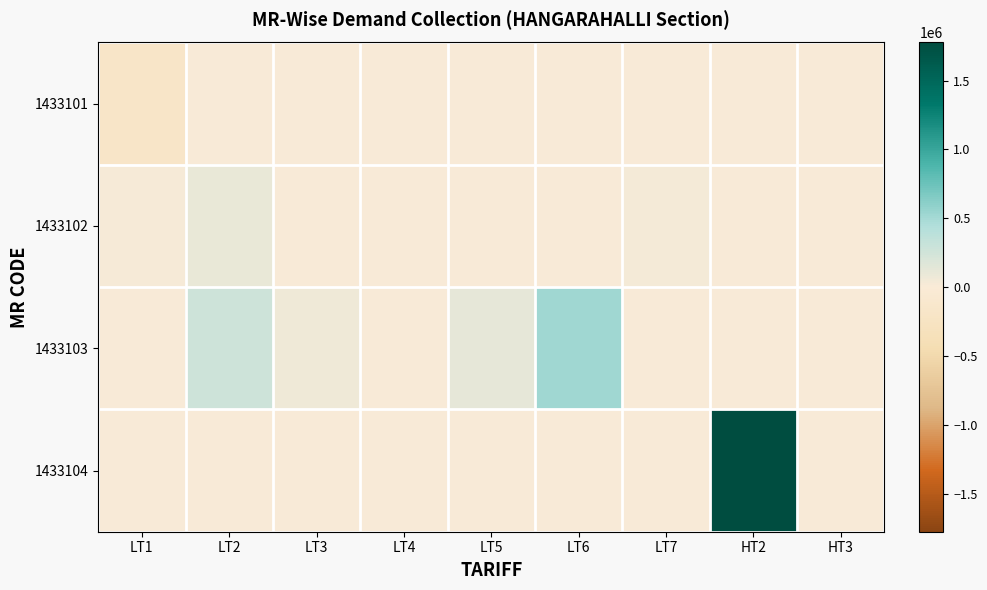

How many data points does each series have?

9